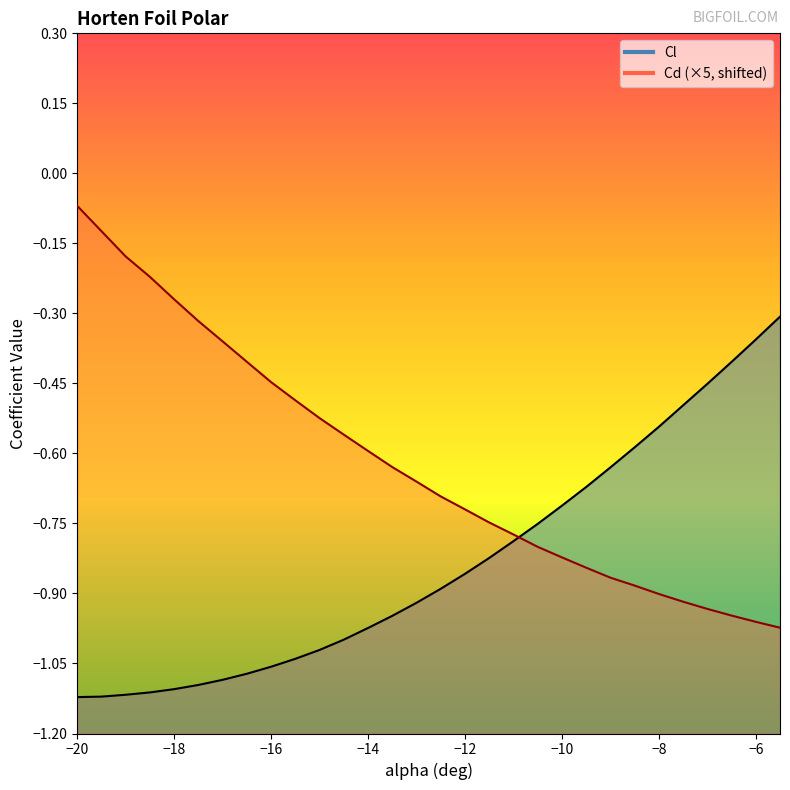

Is it true that Cd equals -0.3 at 25?

False